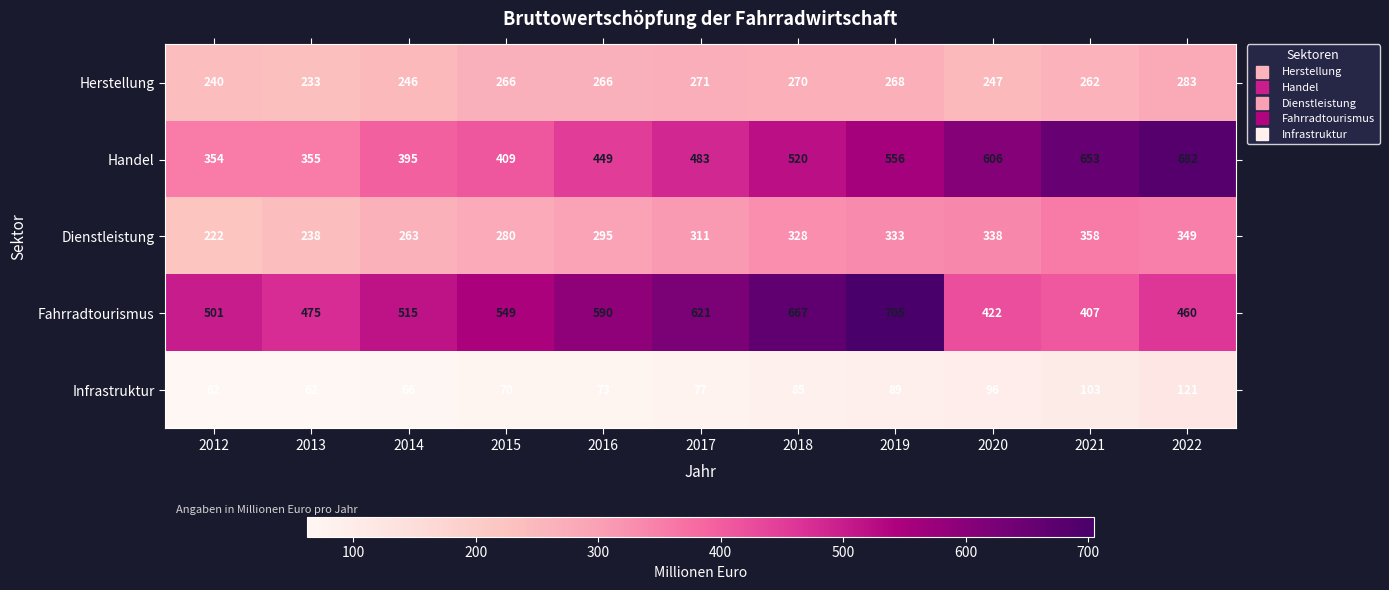

What is the total value across all series at 2012?

1379